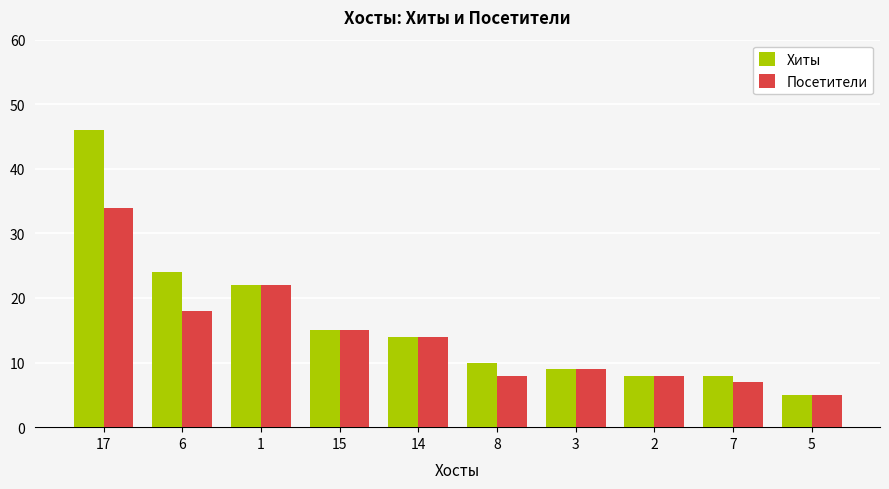

Reading left to right, transcribe all the data shown in this chart.

Хиты: 17=46	6=24	1=22	15=15	14=14	8=10	3=9	2=8	7=8	5=5
Посетители: 17=34	6=18	1=22	15=15	14=14	8=8	3=9	2=8	7=7	5=5